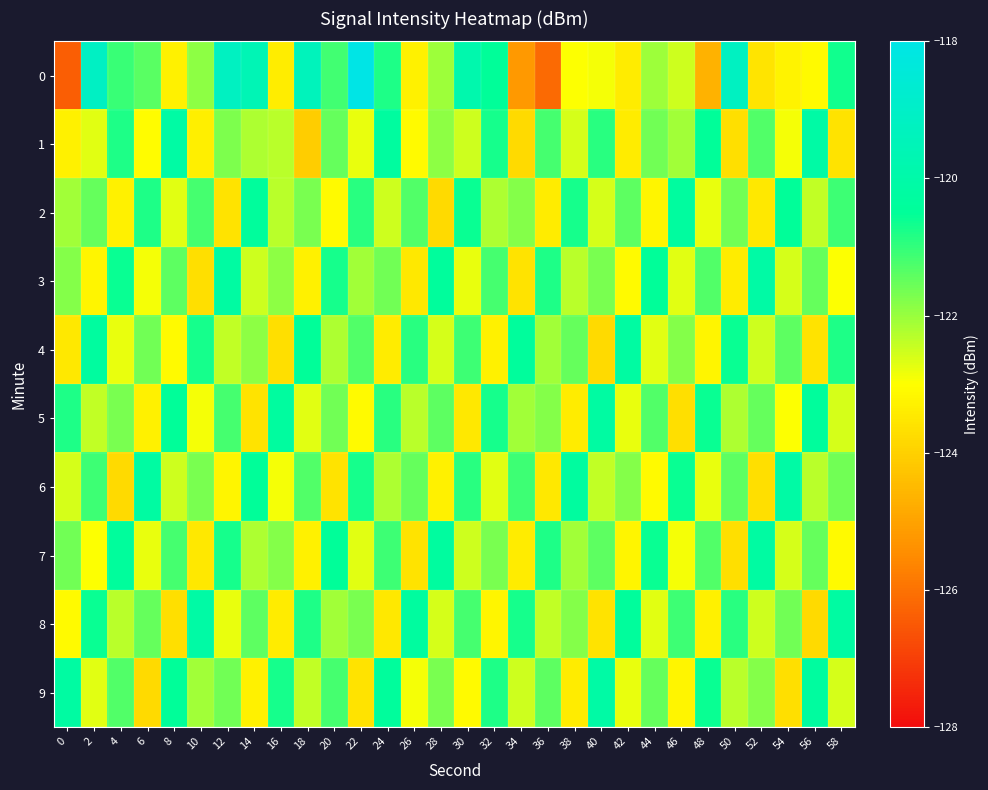

Reading left to right, list all the values displayed in this chart.

0: 0=-126.4	2=-119.1	4=-121.1	6=-121.4	8=-123.3	10=-121.9	12=-119.2	14=-119.6	16=-123.4	18=-119.4	20=-121.2	22=-118.0	24=-120.8	26=-123.3	28=-122.0	30=-119.8	32=-120.5	34=-125.2	36=-126.1	38=-123.0	40=-122.9	42=-123.4	44=-122.0	46=-122.5	48=-124.7	50=-119.2	52=-123.6	54=-123.3	56=-123.1	58=-120.7
1: 0=-123.3	2=-122.7	4=-120.8	6=-123.1	8=-120.1	10=-123.4	12=-121.7	14=-122.2	16=-122.3	18=-124.1	20=-121.5	22=-122.8	24=-120.3	26=-123.1	28=-121.9	30=-122.5	32=-120.7	34=-123.8	36=-121.2	38=-122.6	40=-120.9	42=-123.4	44=-121.6	46=-122.1	48=-120.5	50=-123.7	52=-121.3	54=-122.9	56=-120.1	58=-123.6
2: 0=-122.1	2=-121.5	4=-123.3	6=-120.8	8=-122.7	10=-121.2	12=-123.6	14=-120.4	16=-122.3	18=-121.7	20=-123.1	22=-120.9	24=-122.5	26=-121.3	28=-123.8	30=-120.6	32=-122.2	34=-121.8	36=-123.4	38=-120.7	40=-122.6	42=-121.4	44=-123.2	46=-120.3	48=-122.8	50=-121.6	52=-123.5	54=-120.5	56=-122.4	58=-121.1
3: 0=-121.8	2=-123.2	4=-120.6	6=-122.9	8=-121.4	10=-123.7	12=-120.2	14=-122.5	16=-121.9	18=-123.3	20=-120.7	22=-122.1	24=-121.6	26=-123.5	28=-120.4	30=-122.8	32=-121.2	34=-123.6	36=-120.8	38=-122.3	40=-121.7	42=-123.1	44=-120.5	46=-122.7	48=-121.3	50=-123.4	52=-120.1	54=-122.6	56=-121.5	58=-123.0
4: 0=-123.5	2=-120.3	4=-122.8	6=-121.6	8=-123.1	10=-120.7	12=-122.4	14=-121.9	16=-123.7	18=-120.5	20=-122.2	22=-121.3	24=-123.4	26=-120.9	28=-122.6	30=-121.1	32=-123.3	34=-120.4	36=-122.1	38=-121.5	40=-123.8	42=-120.2	44=-122.7	46=-121.8	48=-123.2	50=-120.6	52=-122.5	54=-121.4	56=-123.6	58=-120.8
5: 0=-120.8	2=-122.4	4=-121.7	6=-123.3	8=-120.5	10=-122.9	12=-121.2	14=-123.6	16=-120.3	18=-122.7	20=-121.6	22=-123.1	24=-120.9	26=-122.3	28=-121.4	30=-123.5	32=-120.7	34=-122.1	36=-121.8	38=-123.4	40=-120.2	42=-122.8	44=-121.3	46=-123.7	48=-120.6	50=-122.2	52=-121.5	54=-123.0	56=-120.4	58=-122.6
6: 0=-122.6	2=-121.1	4=-123.8	6=-120.2	8=-122.5	10=-121.7	12=-123.2	14=-120.5	16=-122.9	18=-121.3	20=-123.6	22=-120.7	24=-122.2	26=-121.5	28=-123.3	30=-120.9	32=-122.7	34=-121.1	36=-123.5	38=-120.3	40=-122.4	42=-121.8	44=-123.1	46=-120.6	48=-122.8	50=-121.4	52=-123.7	54=-120.1	56=-122.3	58=-121.6
7: 0=-121.6	2=-123.0	4=-120.4	6=-122.8	8=-121.2	10=-123.5	12=-120.7	14=-122.2	16=-121.8	18=-123.3	20=-120.5	22=-122.7	24=-121.1	26=-123.6	28=-120.3	30=-122.5	32=-121.7	34=-123.4	36=-120.8	38=-122.1	40=-121.4	42=-123.2	44=-120.6	46=-122.9	48=-121.3	50=-123.7	52=-120.2	54=-122.6	56=-121.5	58=-123.1
8: 0=-123.1	2=-120.6	4=-122.3	6=-121.5	8=-123.7	10=-120.1	12=-122.8	14=-121.4	16=-123.4	18=-120.8	20=-122.1	22=-121.7	24=-123.5	26=-120.3	28=-122.6	30=-121.2	32=-123.2	34=-120.7	36=-122.4	38=-121.8	40=-123.6	42=-120.4	44=-122.7	46=-121.1	48=-123.3	50=-120.9	52=-122.5	54=-121.6	56=-123.8	58=-120.2
9: 0=-120.2	2=-122.7	4=-121.3	6=-123.8	8=-120.5	10=-122.1	12=-121.6	14=-123.3	16=-120.7	18=-122.4	20=-121.2	22=-123.6	24=-120.4	26=-122.9	28=-121.7	30=-123.1	32=-120.8	34=-122.5	36=-121.4	38=-123.4	40=-120.1	42=-122.8	44=-121.5	46=-123.2	48=-120.6	50=-122.3	52=-121.8	54=-123.7	56=-120.3	58=-122.6